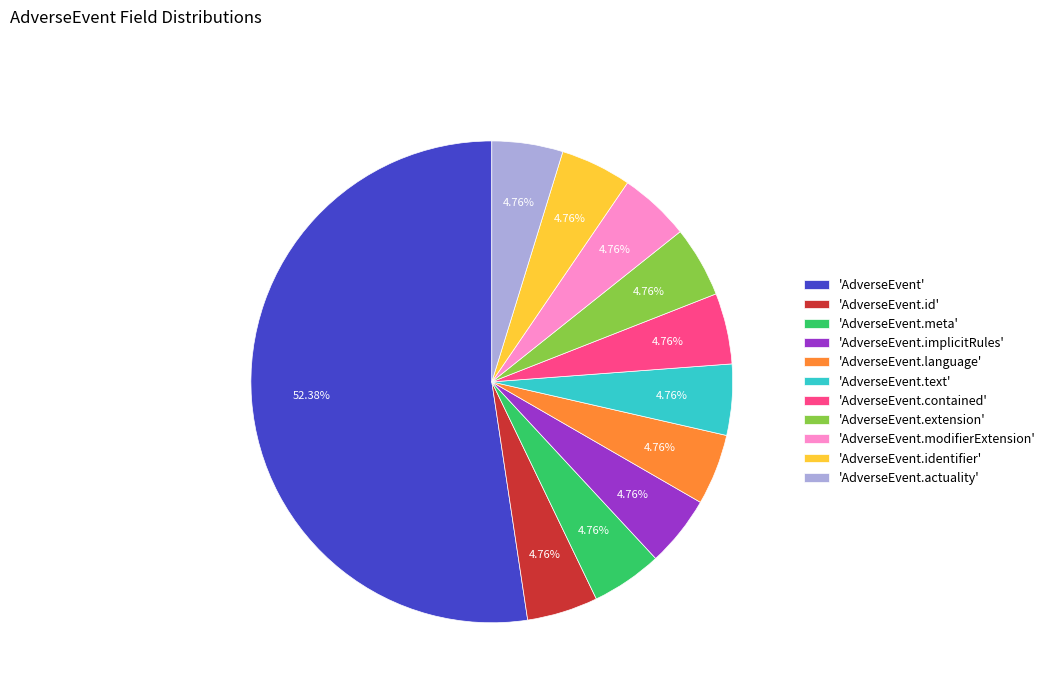

Is the sum of 'AdverseEvent.identifier' and 'AdverseEvent.implicitRules' greater than half?

No